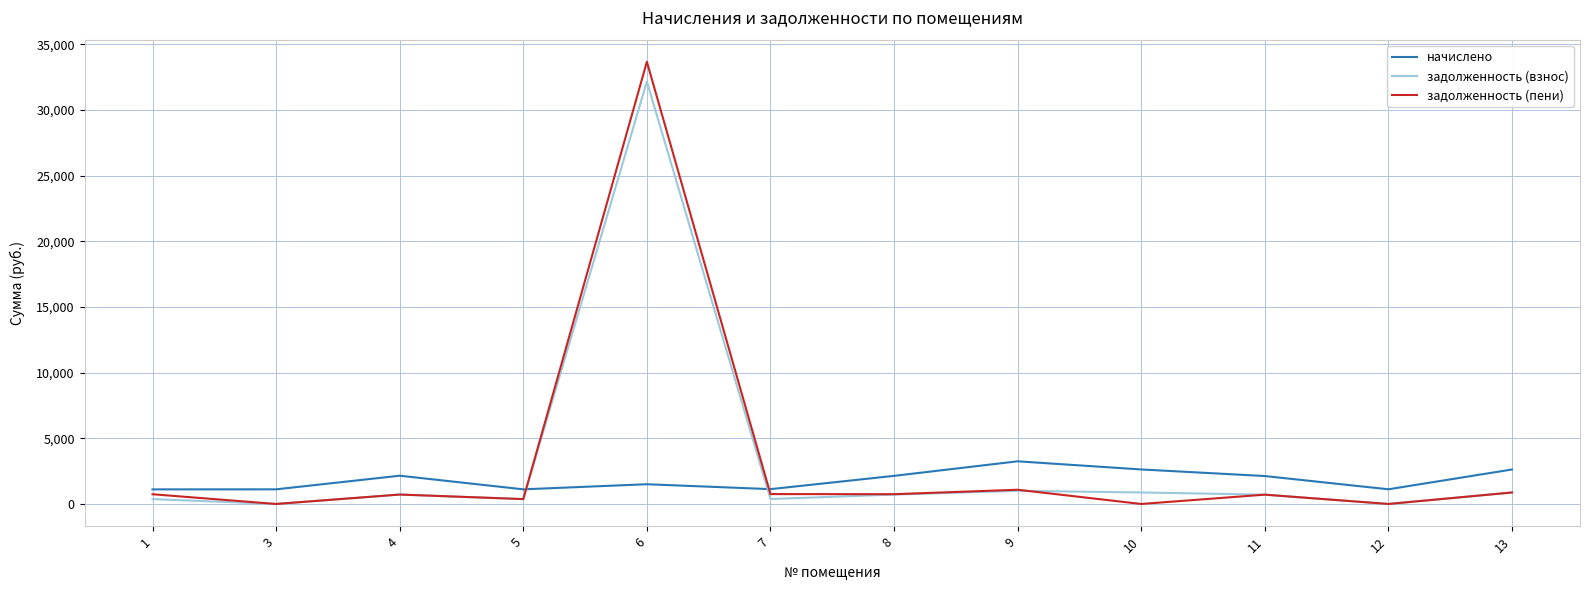

How many intersections are there between начислено and задолженность (пени)?

2